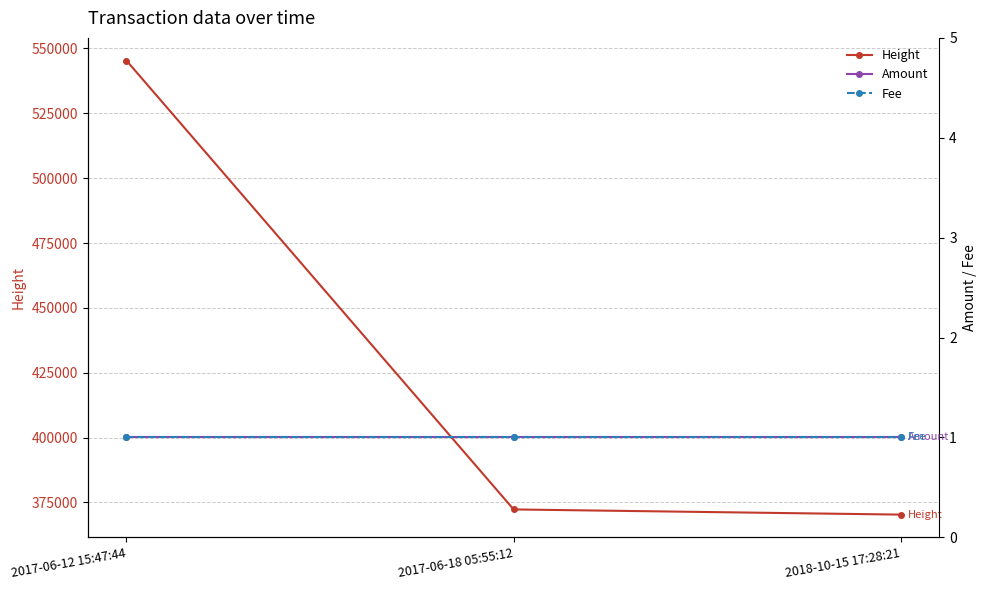

At which category does the chart reach its minimum across all series?

2017-06-12 15:47:44